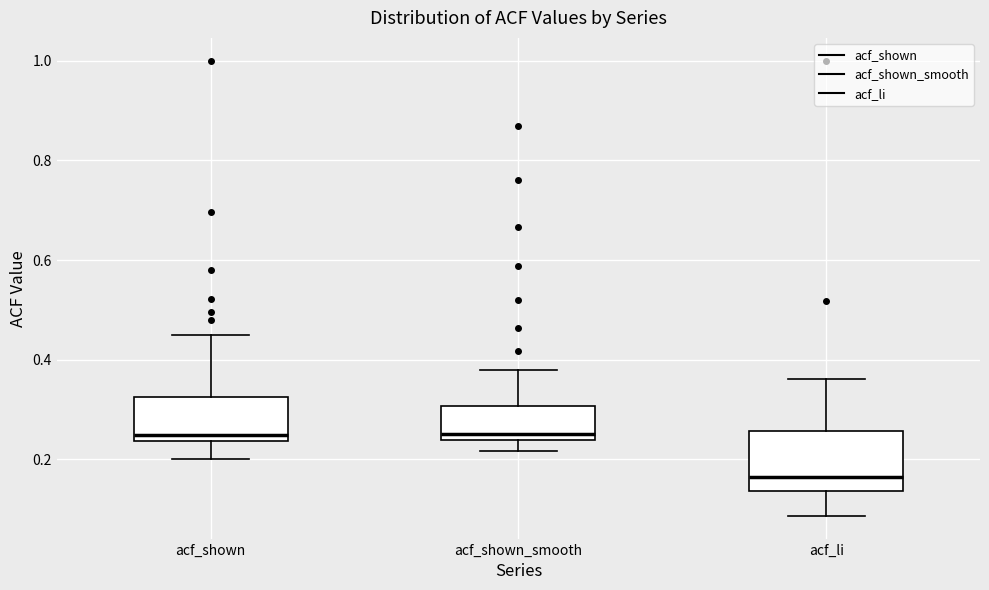

Comparing the boxes themselves (not the whiskers), which one is the tallest?

acf_li